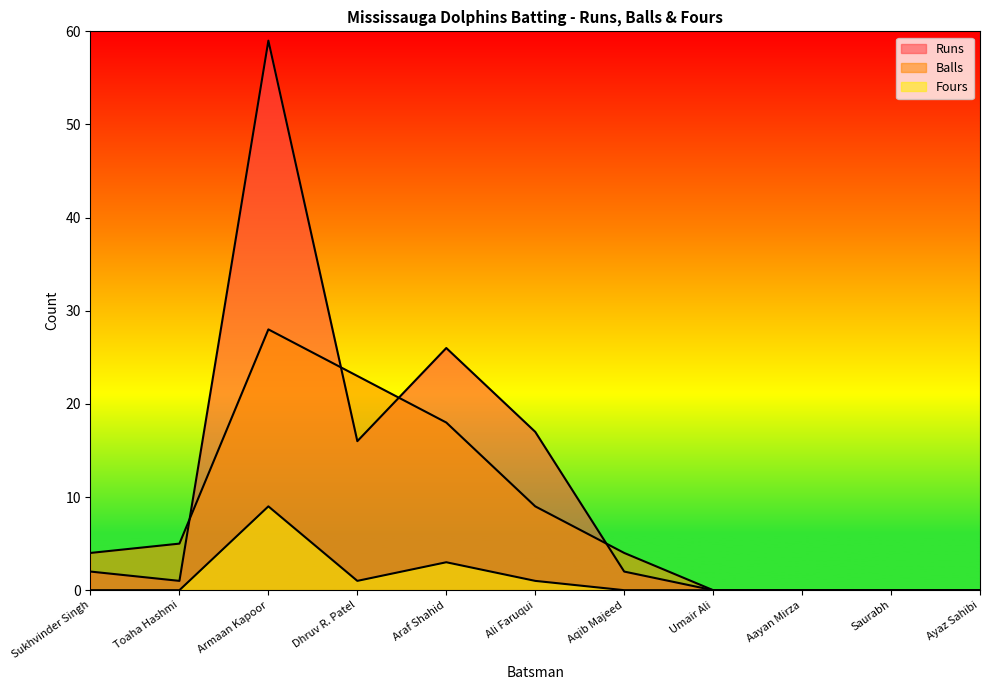

Between Ayaz Sahibi and Dhruv R. Patel, which is larger?

Dhruv R. Patel